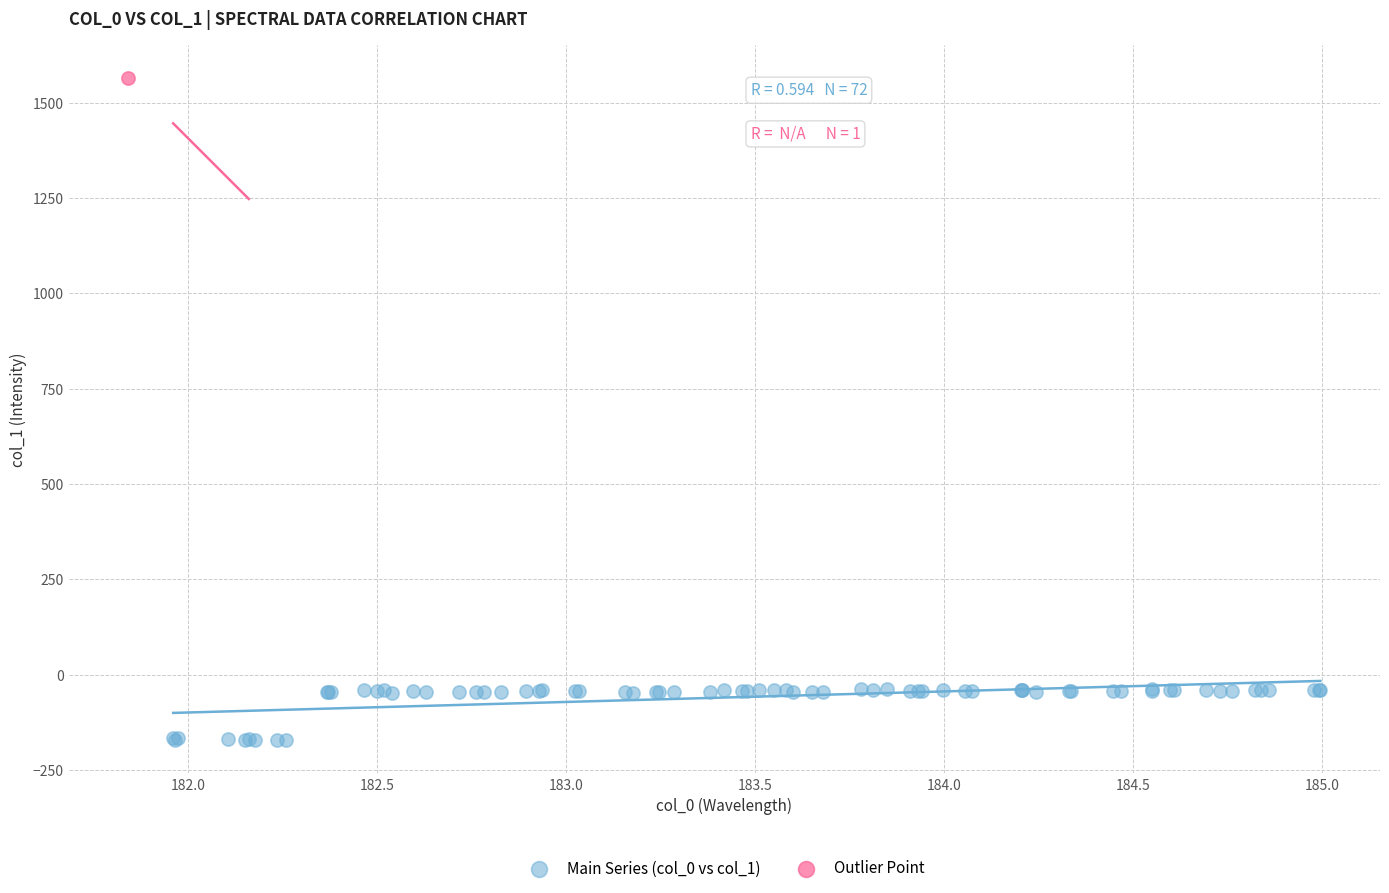

What are all the series names shown in the legend?

Main Series (col_0 vs col_1), Outlier Point